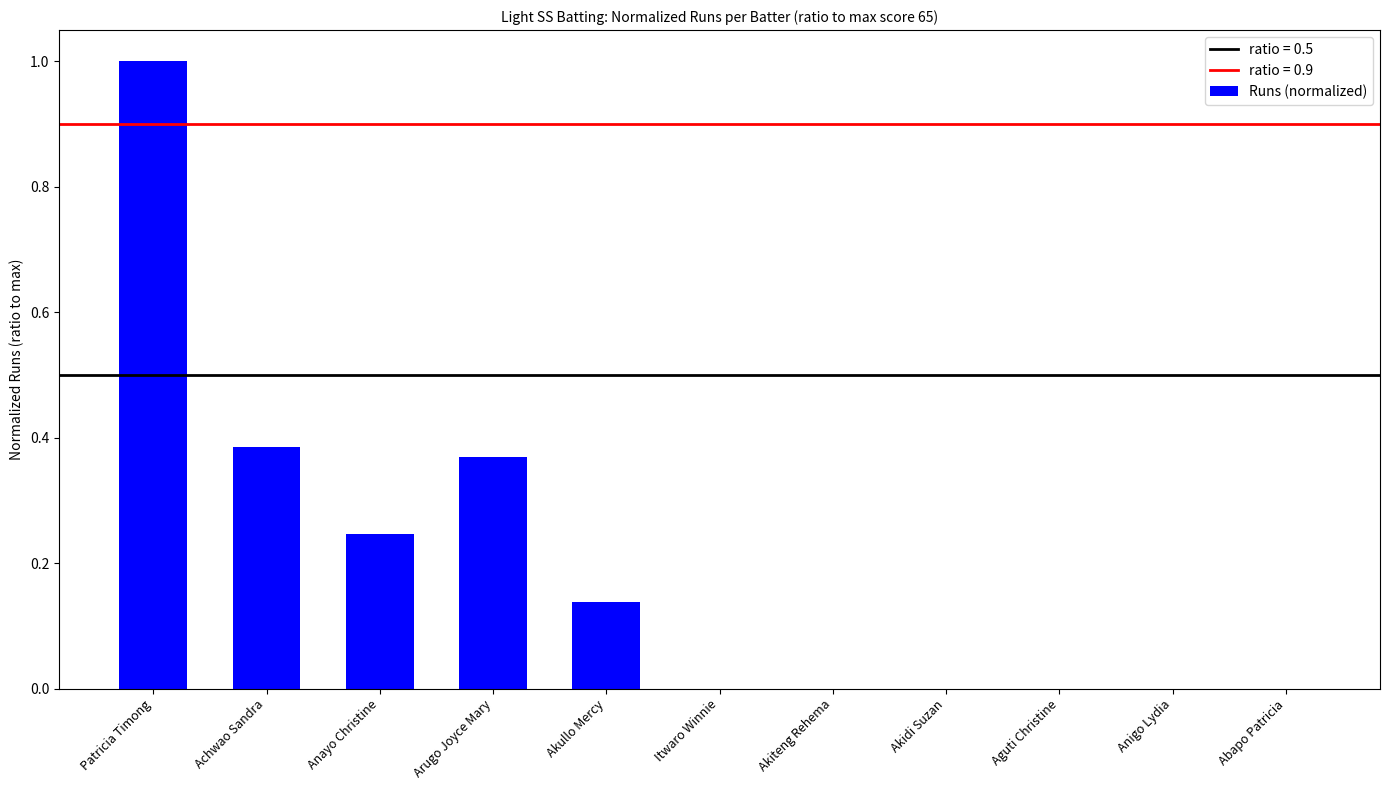

What is the change in value from Anayo Christine to Anigo Lydia?

-0.2